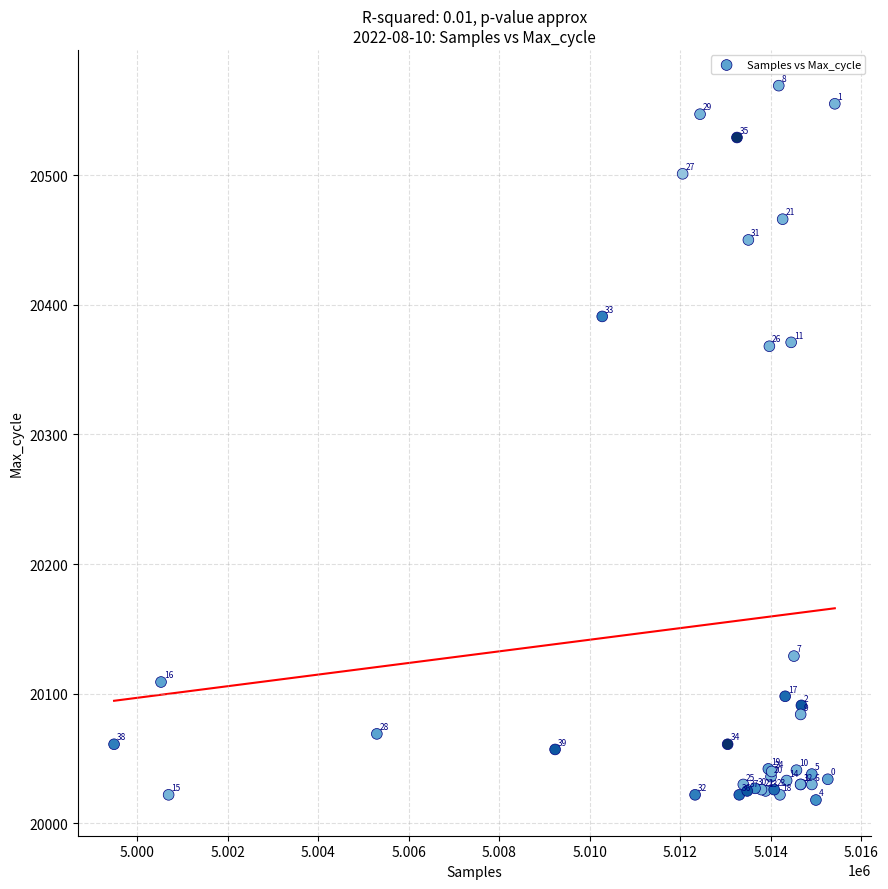

What Y value in the scatter plot is closest to 20293?

20368